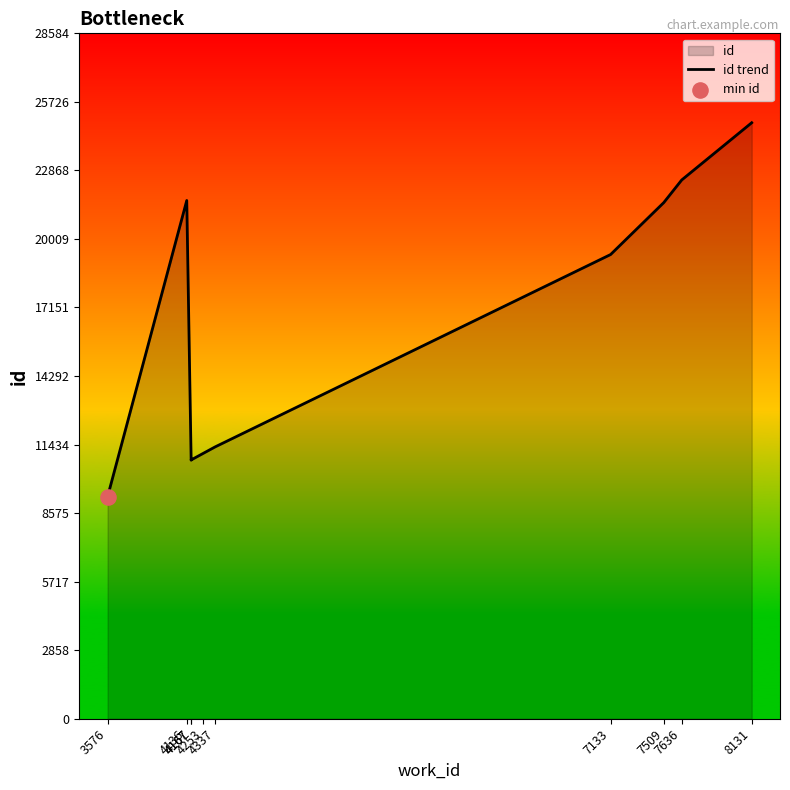

Between 3576 and 7509, which is larger?

7509